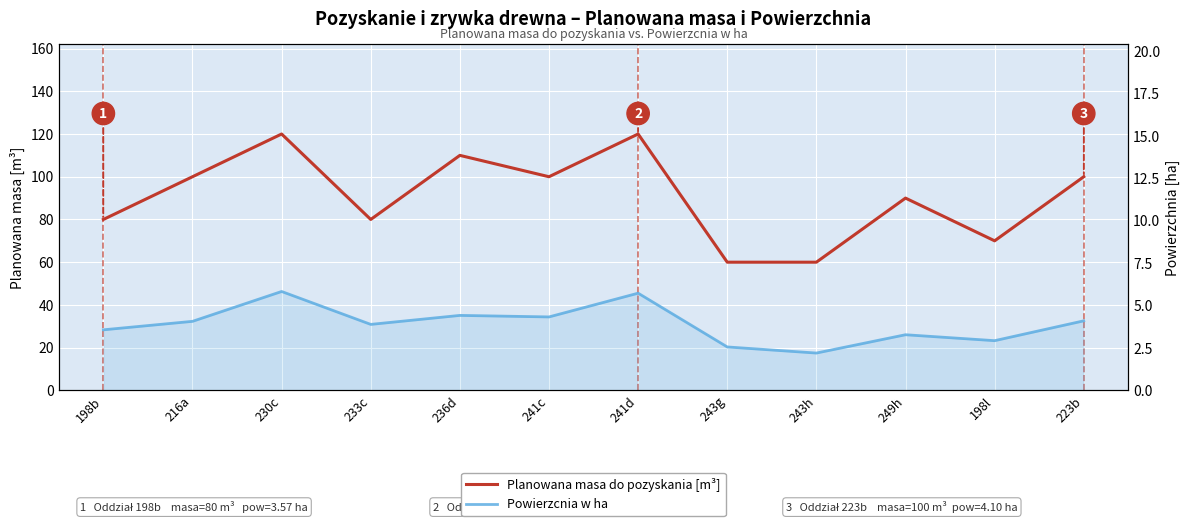

List the series in order of their overall mean, lowest first.

Powierzcnia w ha, Planowana masa do pozyskania [m³]